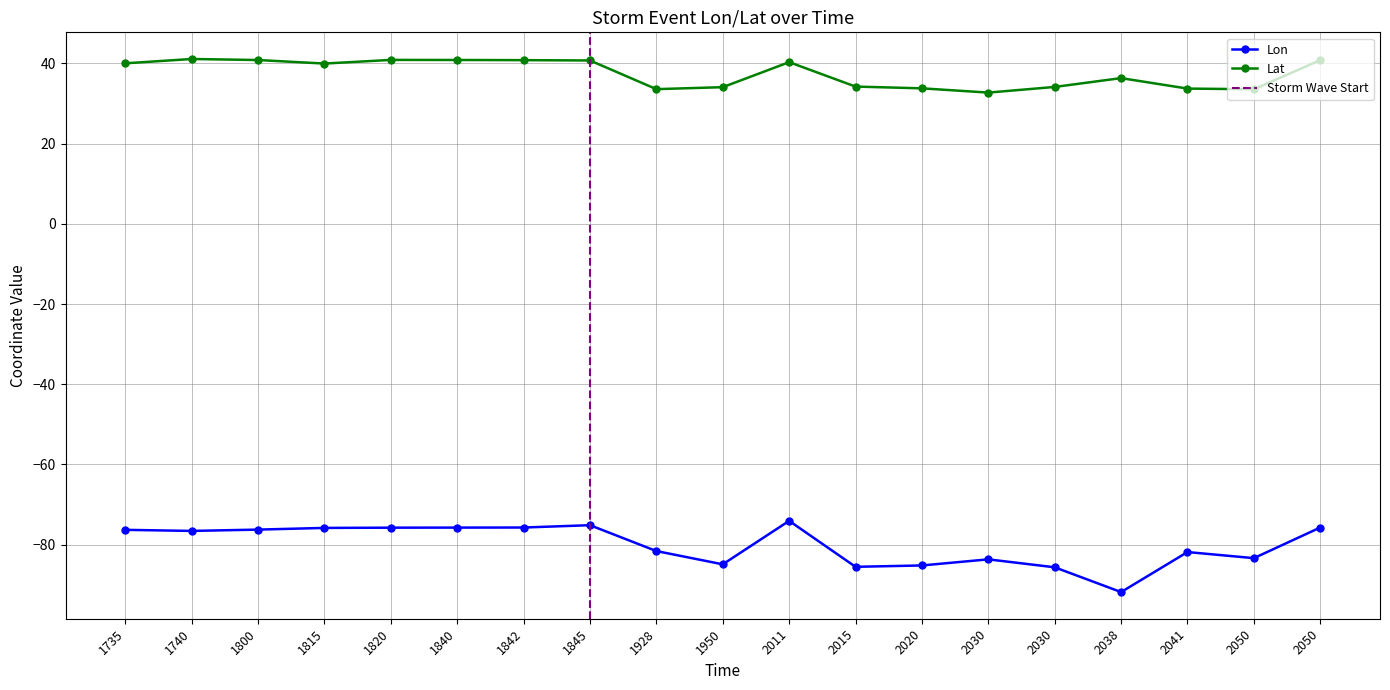

What is the value of the Lon point at the 8th from the left?

-75.1